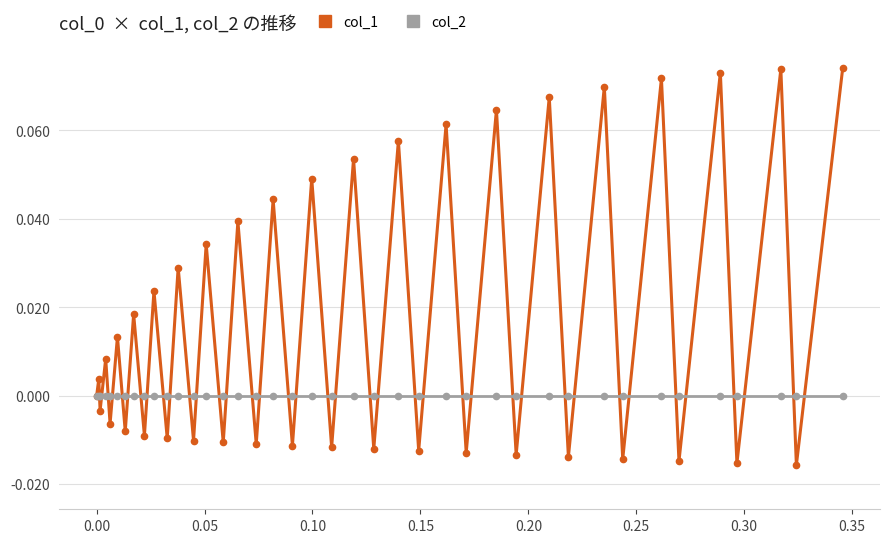

Rank the series by their average value, from highest to lowest.

col_1, col_2